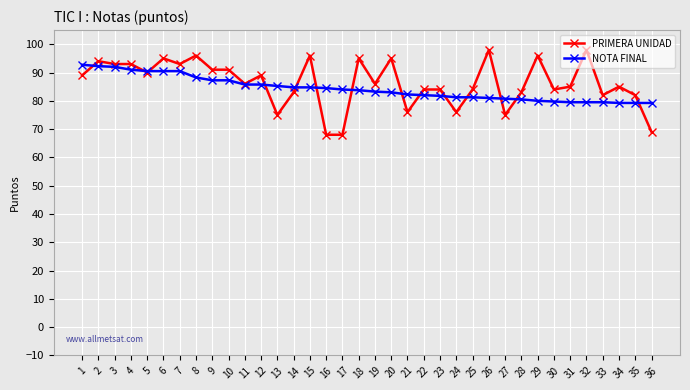

Which series has the widest spread of values?

PRIMERA UNIDAD